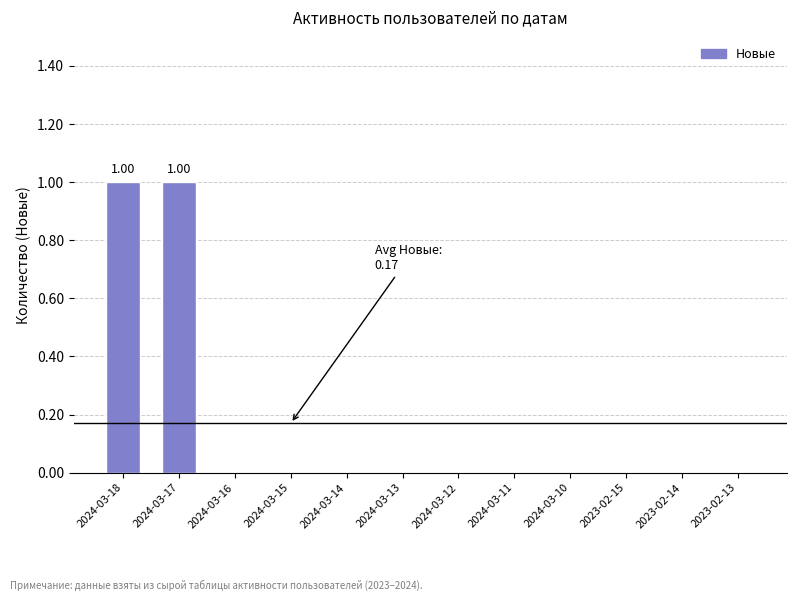

The value at 2024-03-12 is 0. True or false?

True